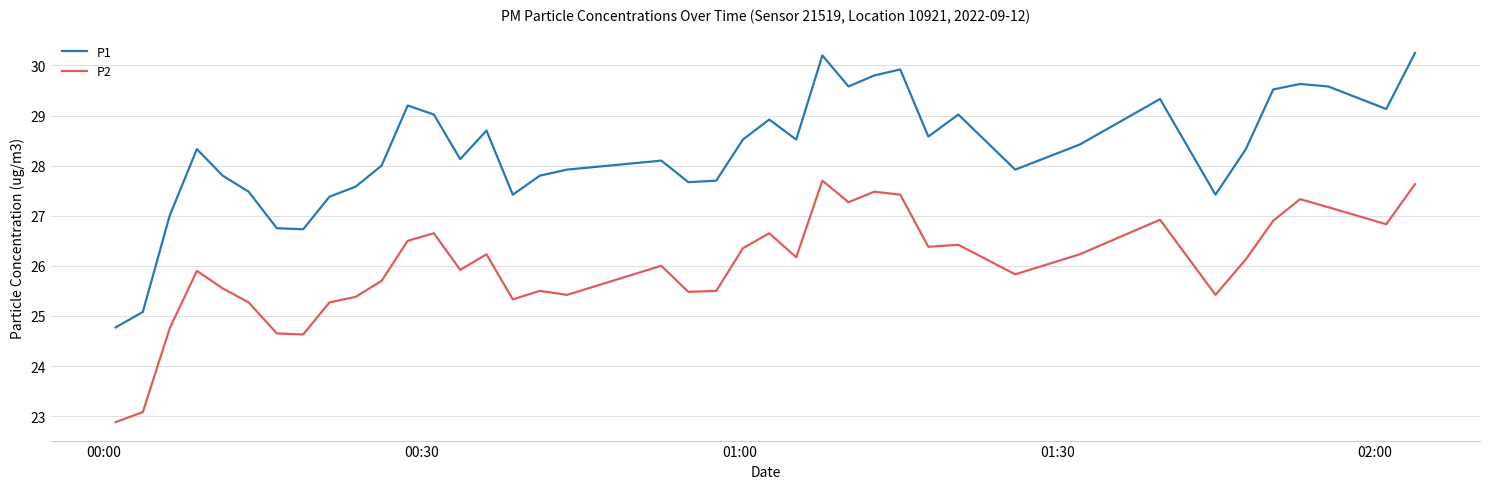

What is the minimum value for P2?

22.9